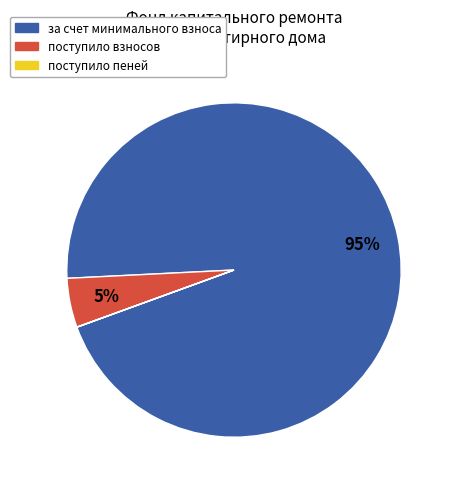

Does any single category account for the majority?

Yes